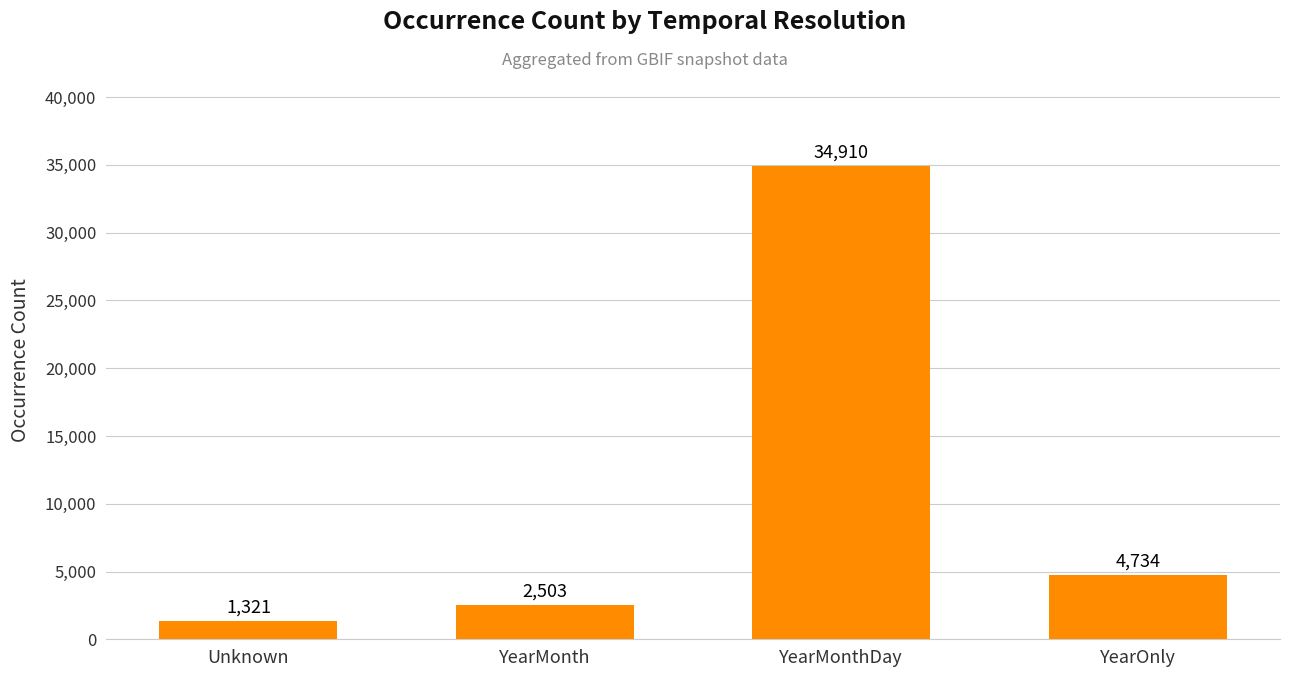

What is the sum of the values at YearMonth and YearMonthDay?

37413